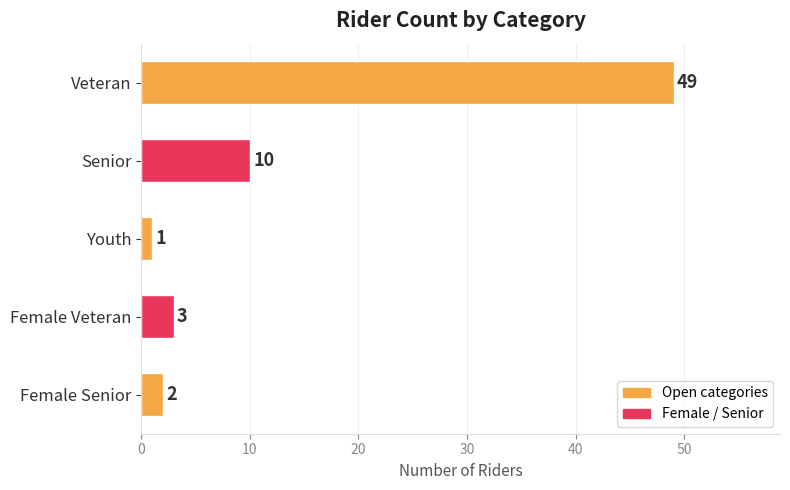

At which label is the value closest to 25?

Senior